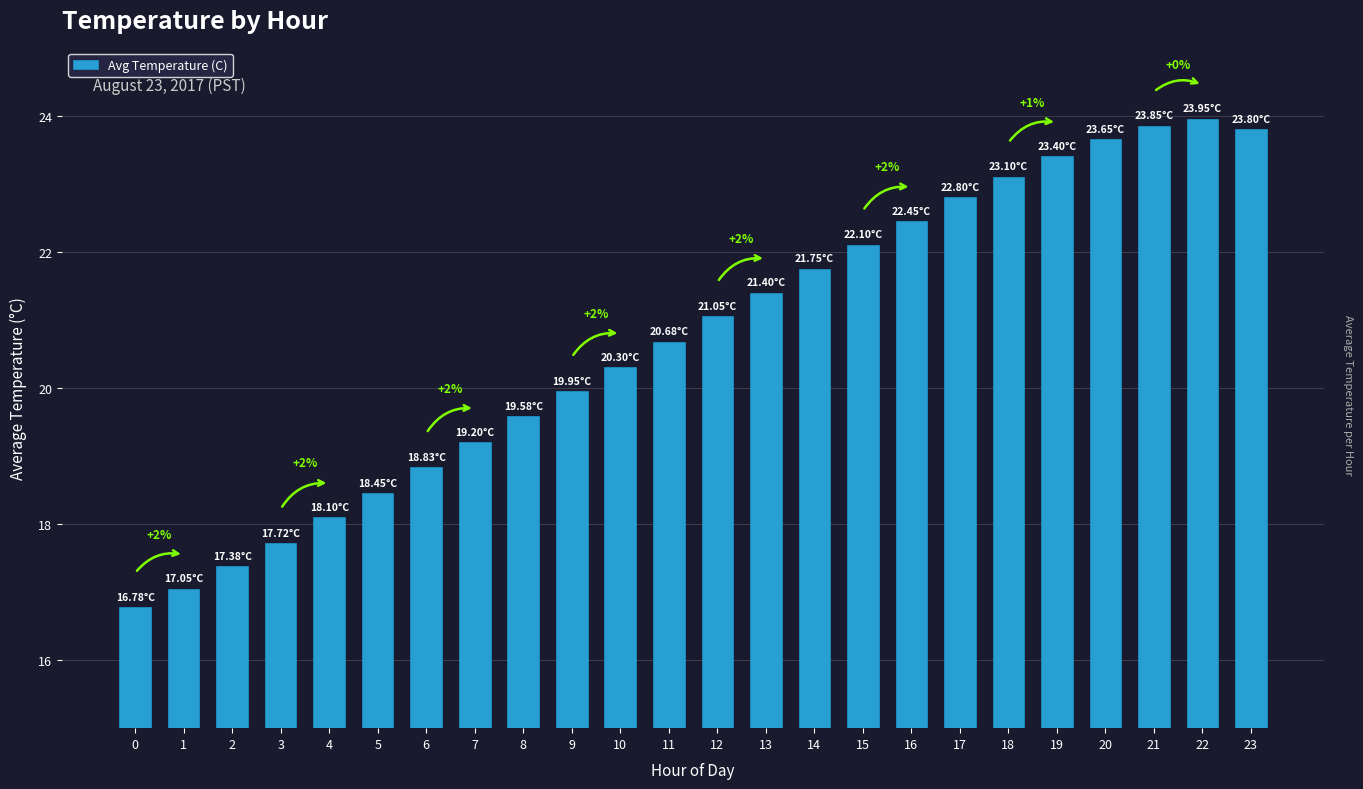

What is the difference between the maximum and minimum values?

7.2